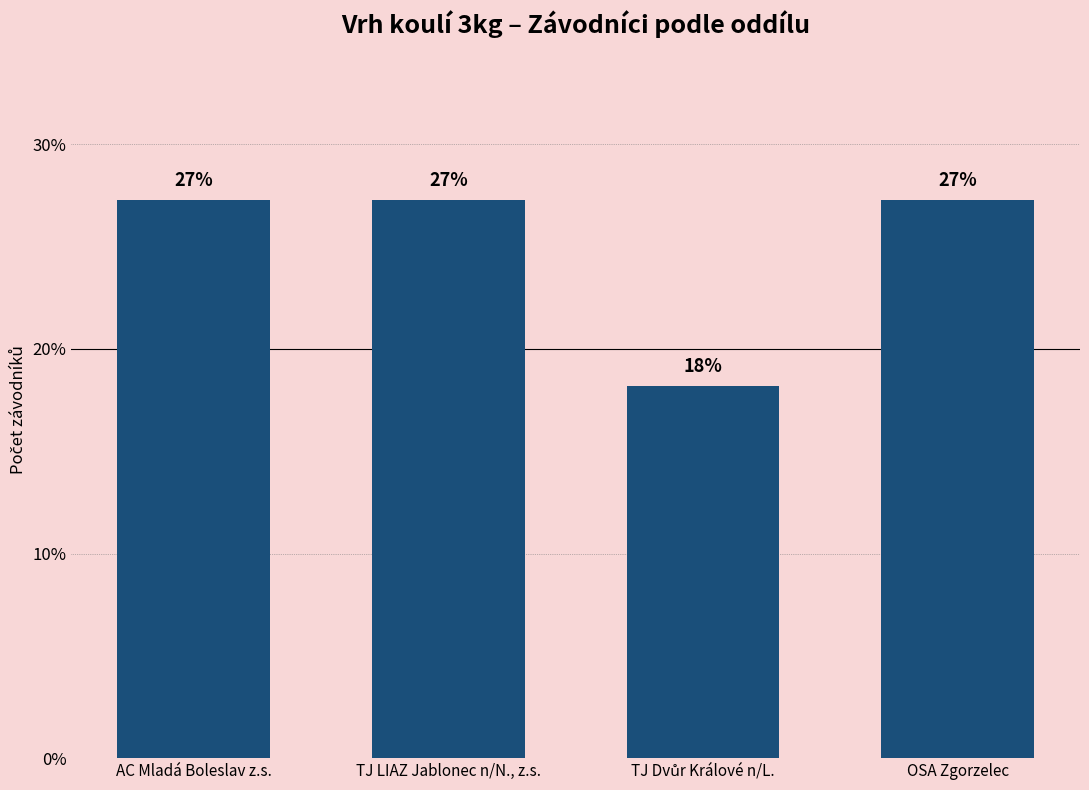

At which label does the data first exceed 27?

AC Mladá Boleslav z.s.